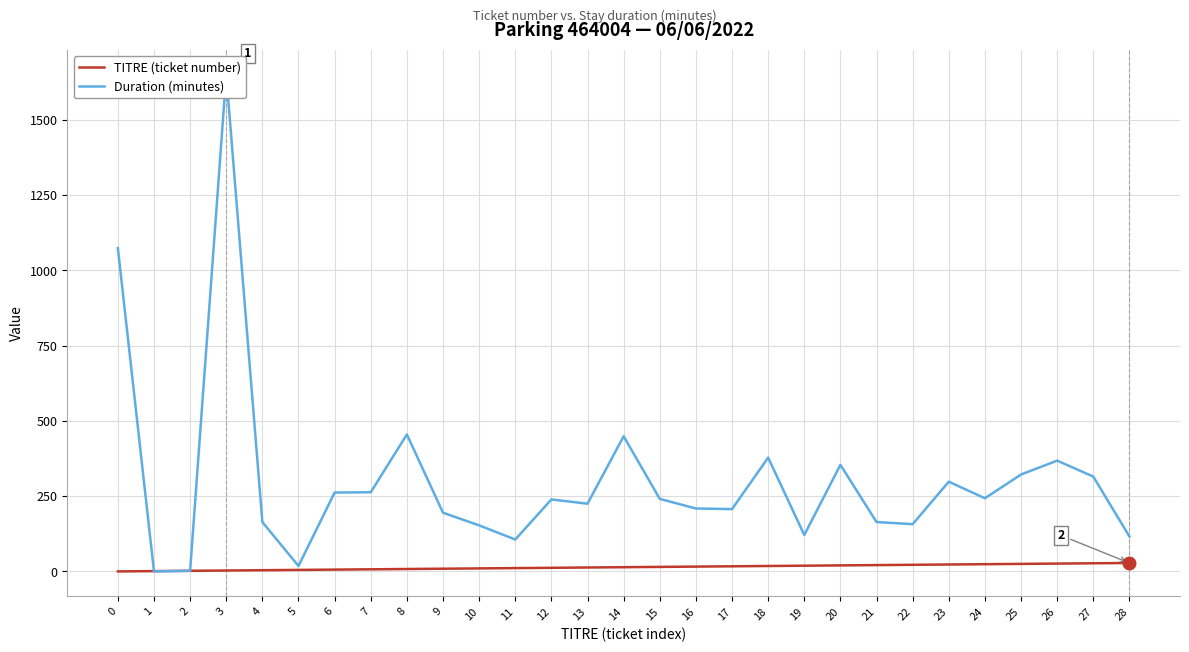

Which series has the largest range (max minus min)?

Duration (minutes)